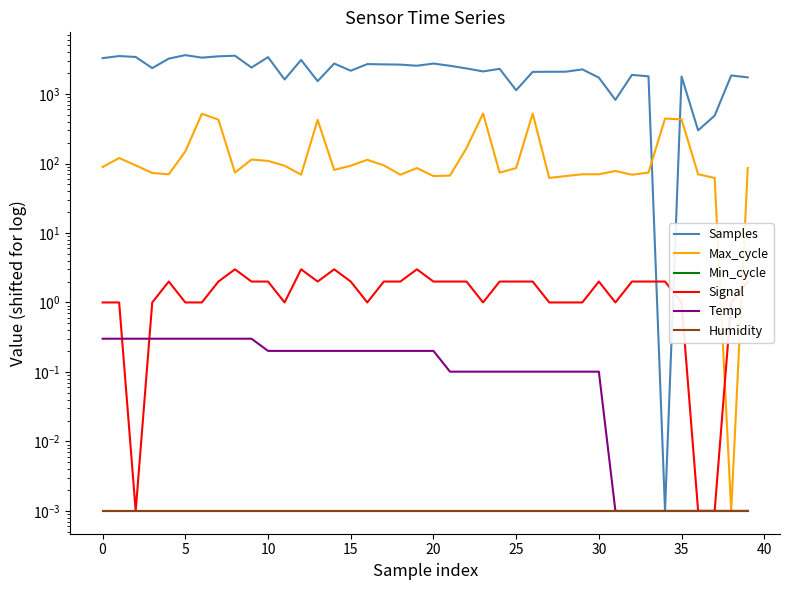

Which series has the largest total across all categories?

Samples